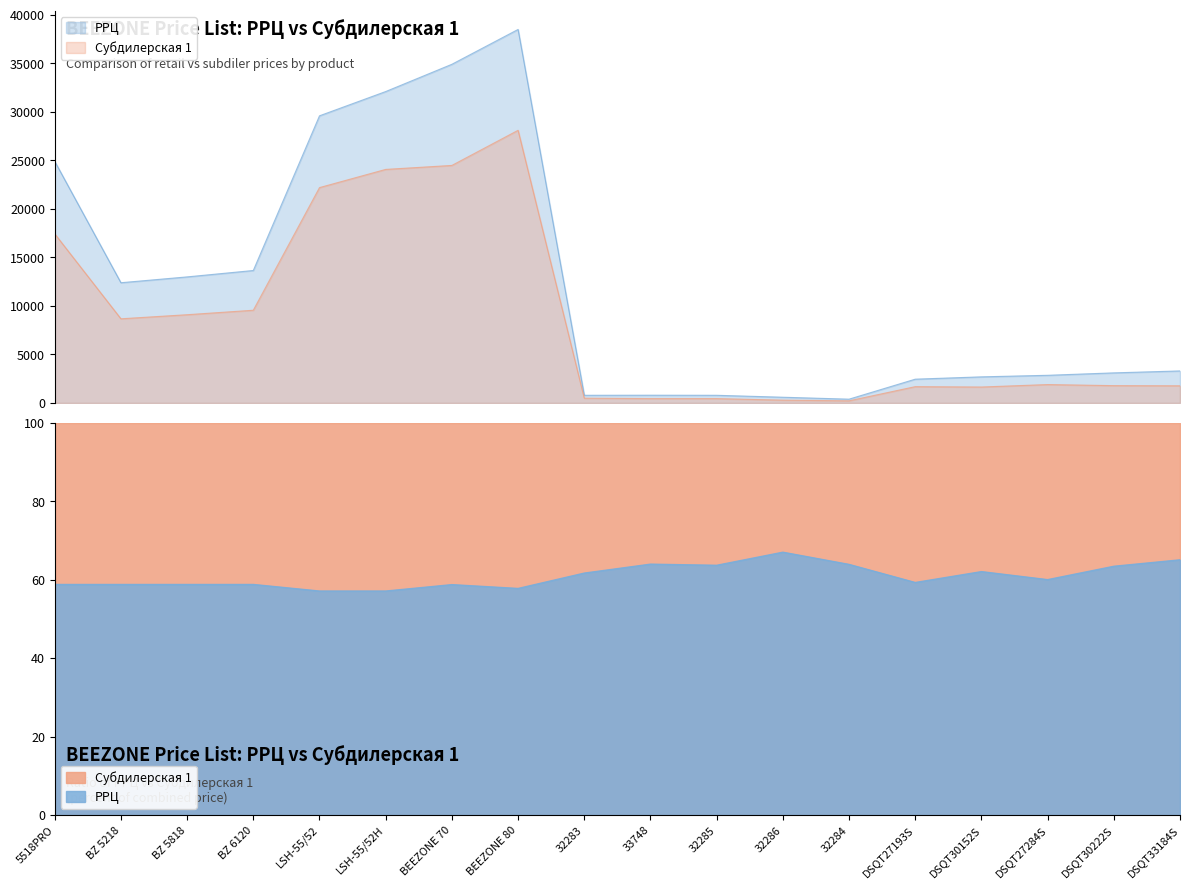

The value of РРЦ at 32286 is 958. True or false?

False